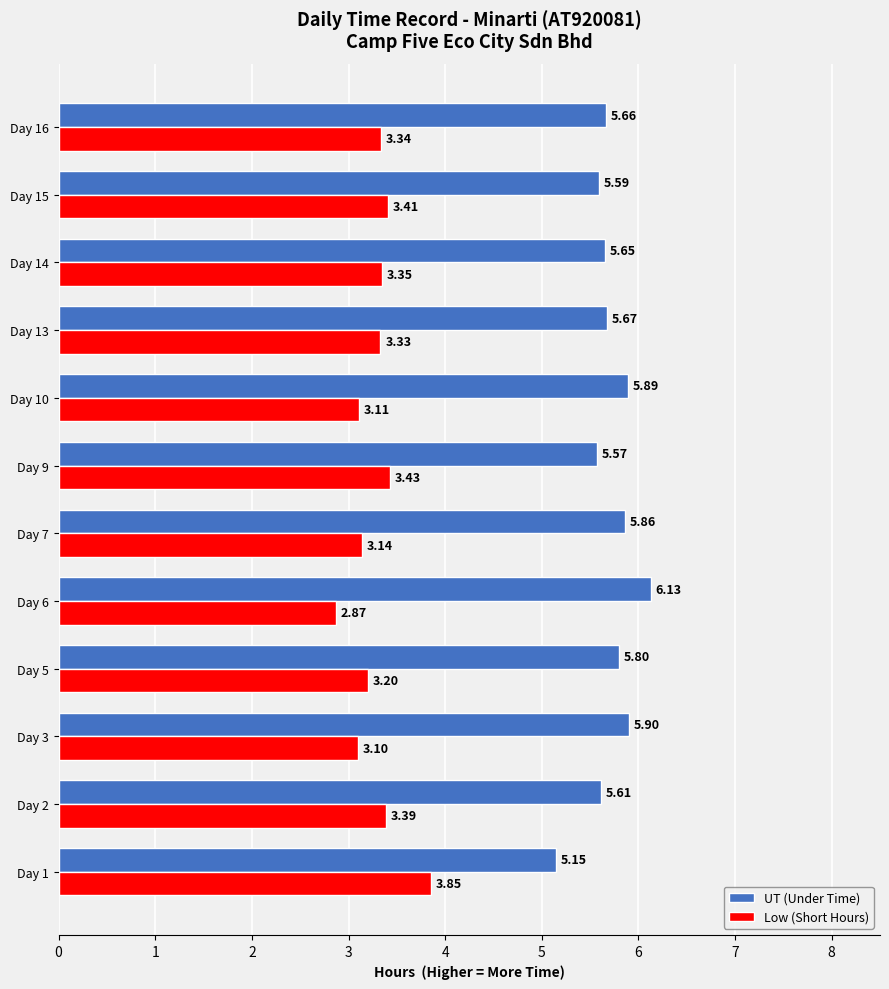

What is the spread (max minus min) of values at Day 2?

2.2